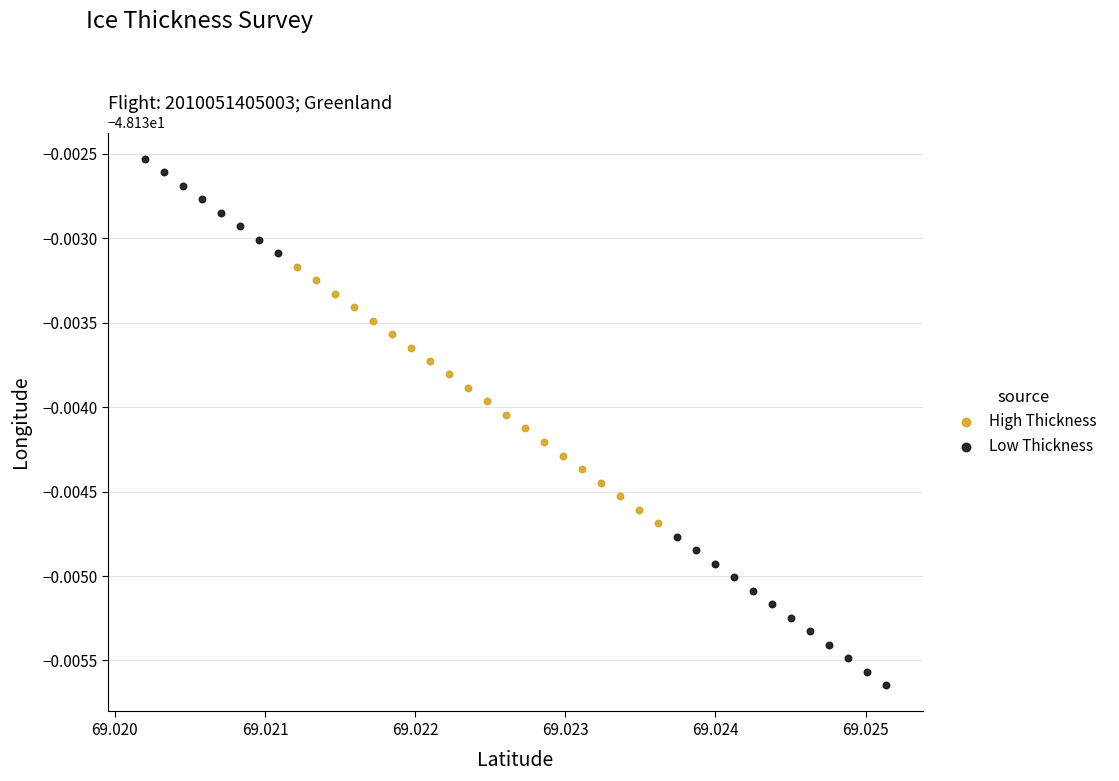

What are all the series names shown in the legend?

High Thickness, Low Thickness